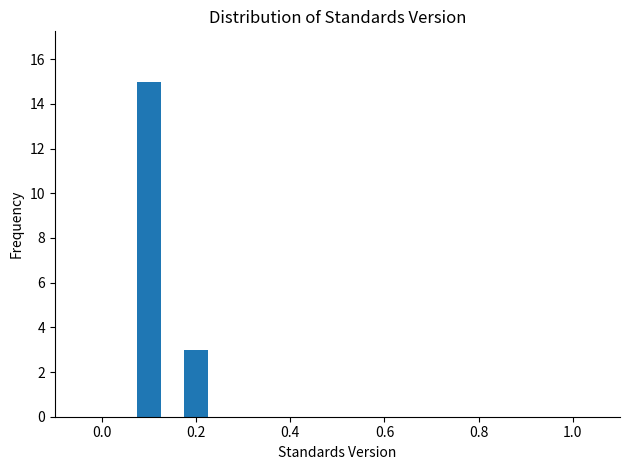

What is the difference between the maximum and minimum values?

12